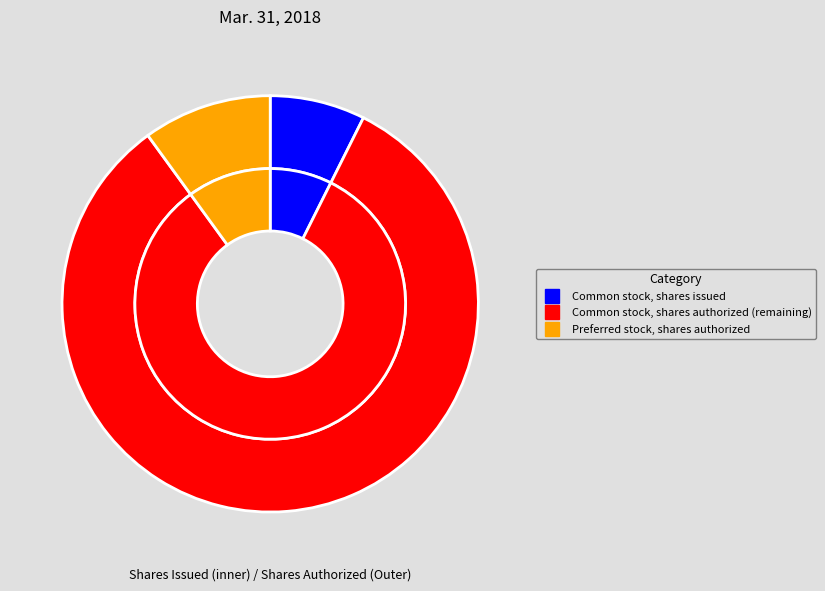

What is the change in value from Common stock, shares authorized to Preferred stock, shares authorized?

-40000000